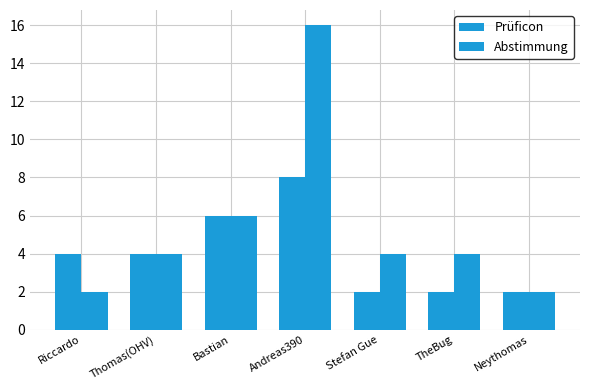

Reading left to right, what are all the values shown in this chart?

Prüficon: Riccardo=4	Thomas(OHV)=4	Bastian=6	Andreas390=8	Stefan Gue=2	TheBug=2	Neythomas=2
Abstimmung: Riccardo=2	Thomas(OHV)=4	Bastian=6	Andreas390=16	Stefan Gue=4	TheBug=4	Neythomas=2